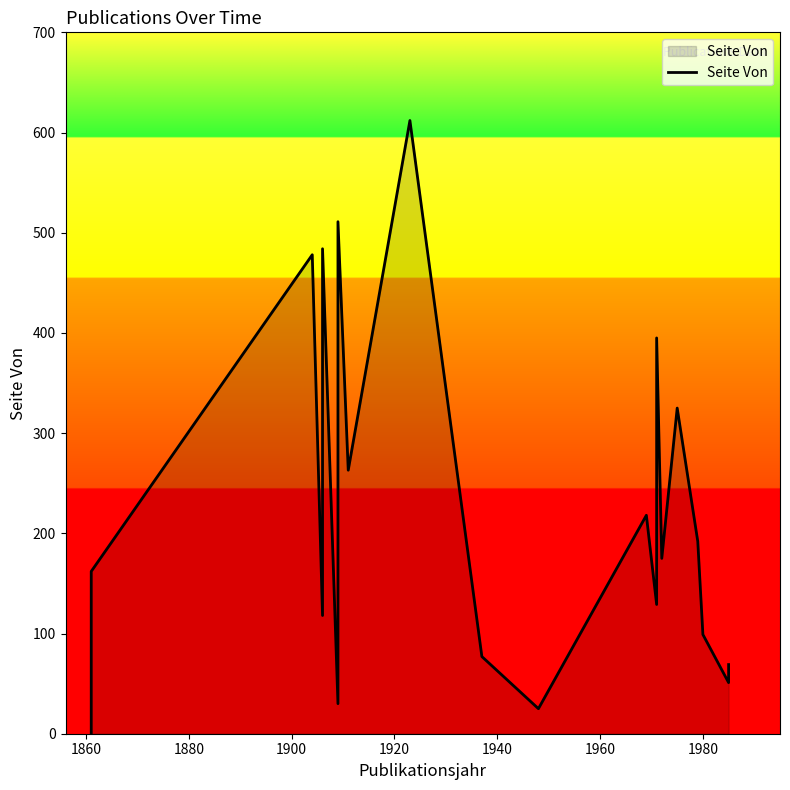

Count the number of categories in the chart.

20